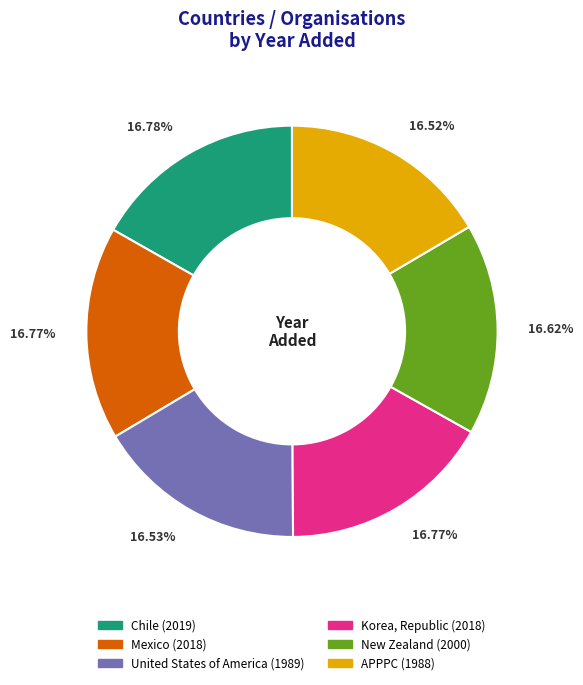

Does United States of America represent more than half of the total?

No